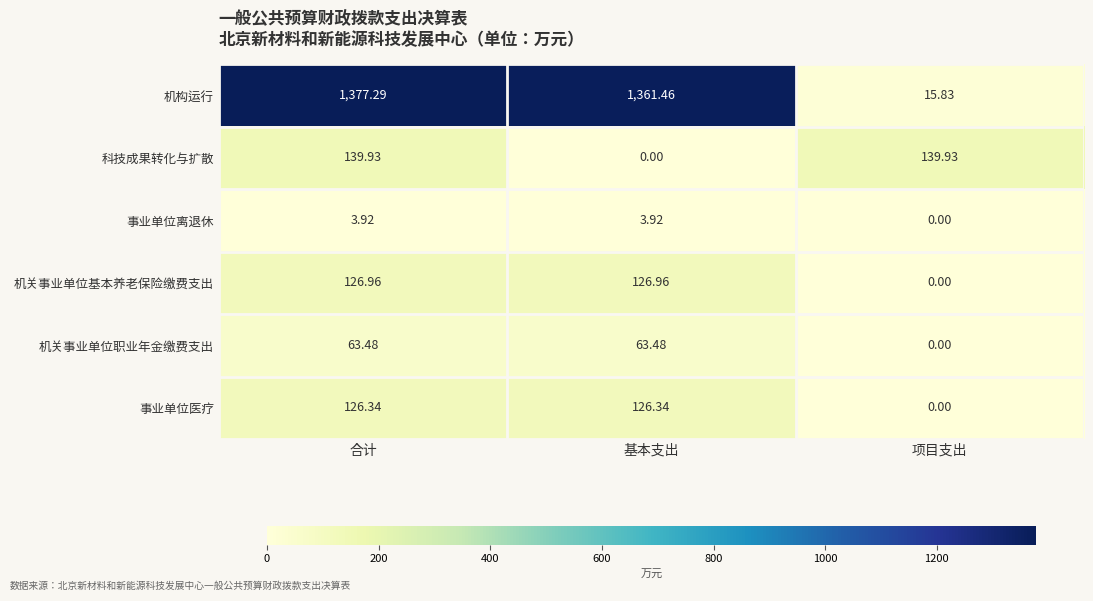

What is the spread (max minus min) of values at 项目支出?

139.9